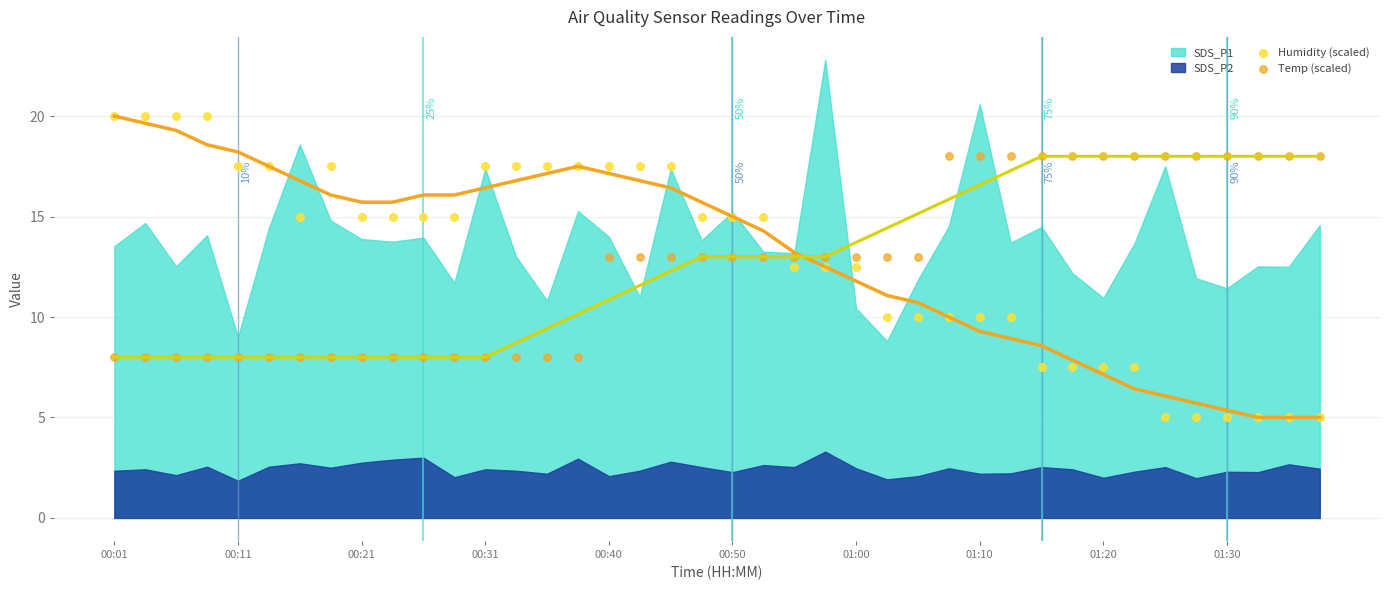

Which series reaches the maximum Y coordinate?

Humidity (scaled)